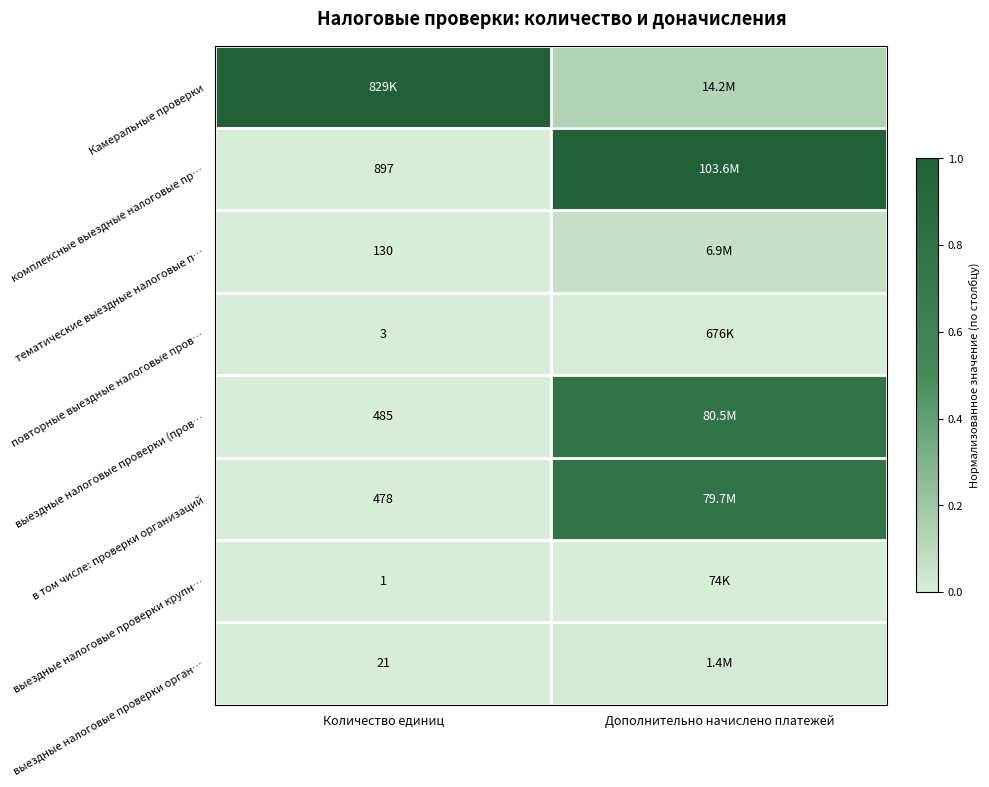

List the labels in order of Камеральные проверки value, smallest first.

Дополнительно начислено платежей, Количество единиц